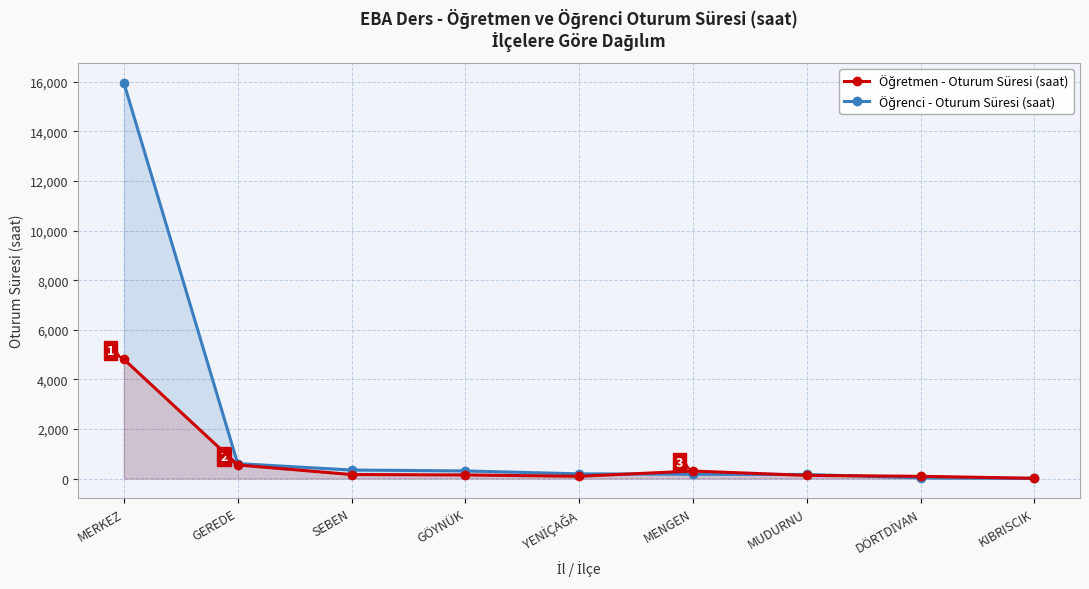

Read the Öğrenci - Oturum Süresi (saat) value at GEREDE.

603.2